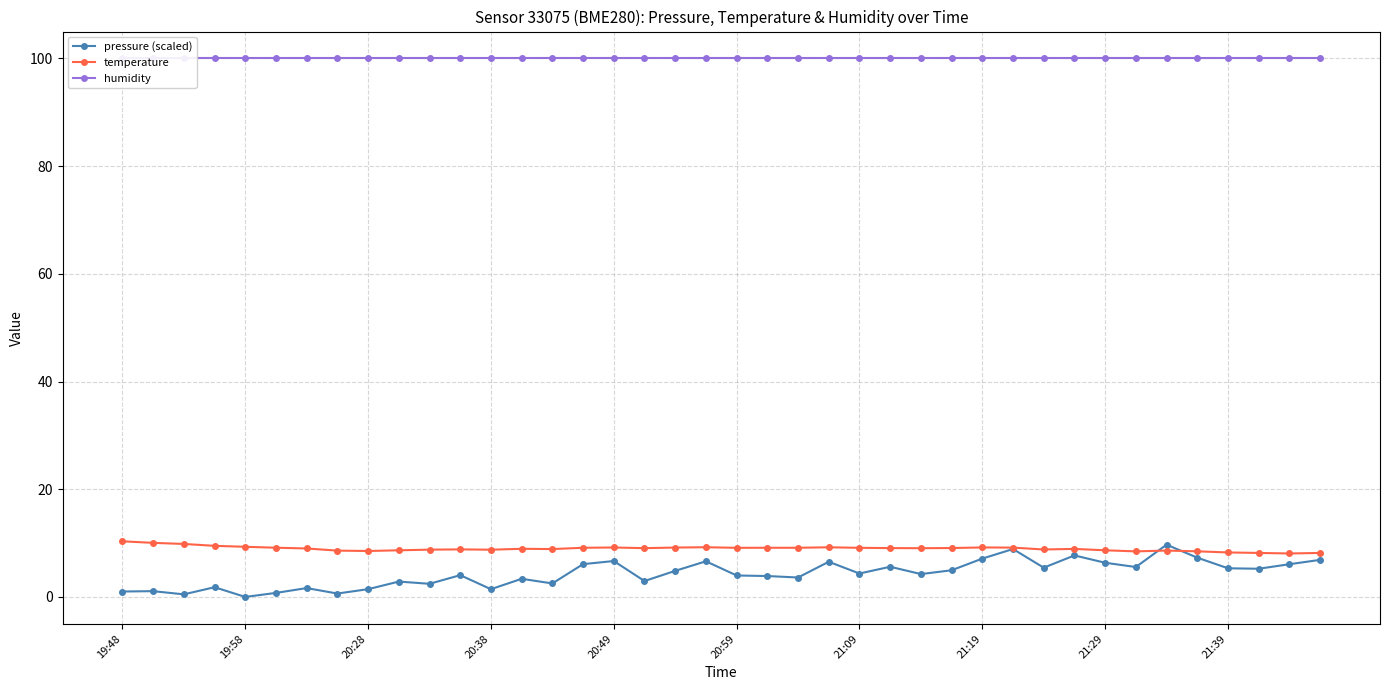

How many interior local peaks does the pressure (scaled) series have?

13